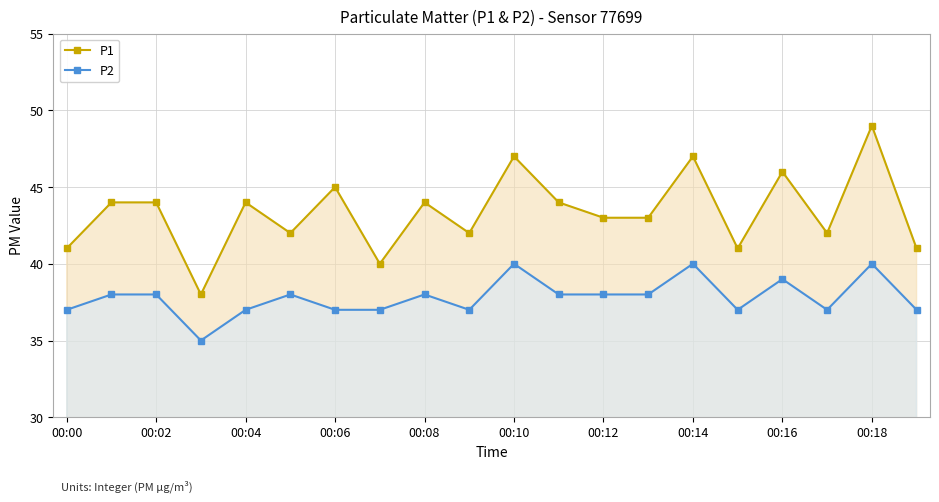

Reading left to right, list all the values displayed in this chart.

P1: 41	44	44	38	44	42	45	40	44	42	47	44	43	43	47	41	46	42	49	41
P2: 37	38	38	35	37	38	37	37	38	37	40	38	38	38	40	37	39	37	40	37